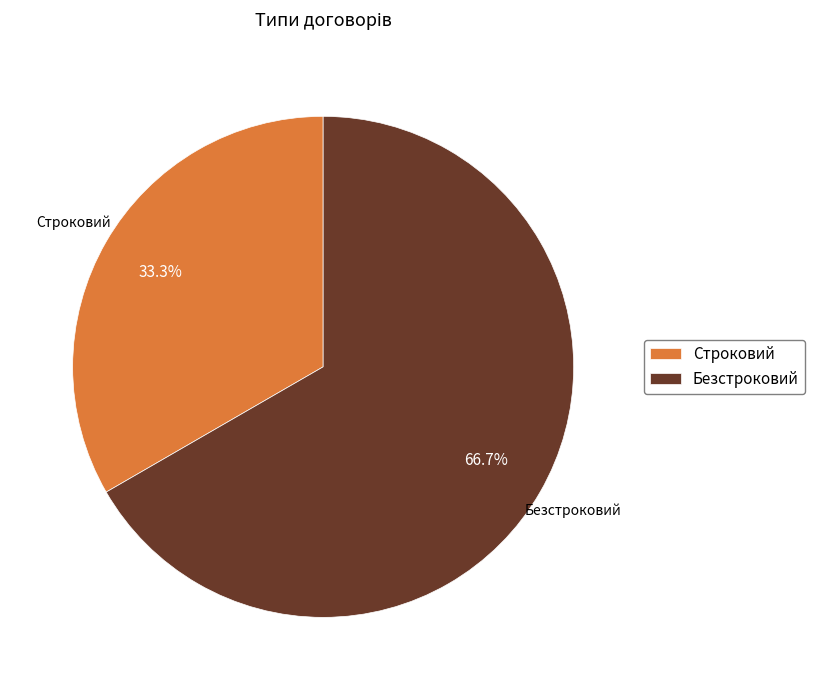

Do Строковий and Безстроковий together represent more than half of the pie?

Yes